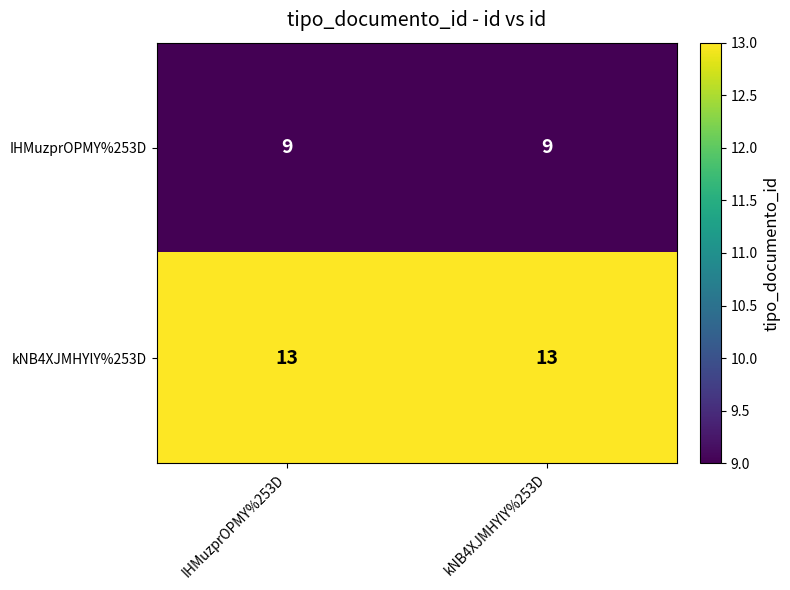

Rank the series at IHMuzprOPMY%253D from highest to lowest value.

kNB4XJMHYlY%253D, IHMuzprOPMY%253D